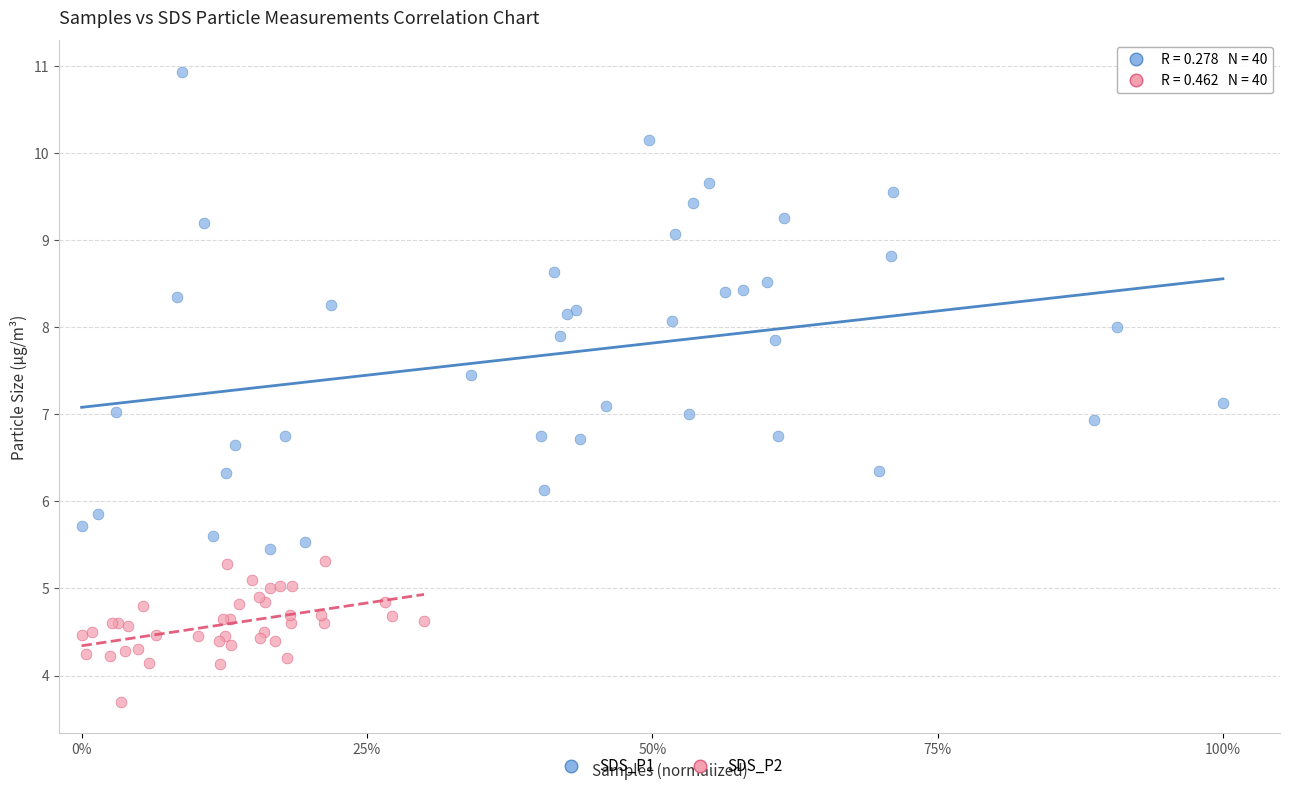

Which series has the largest Y range (max minus min)?

SDS_P1